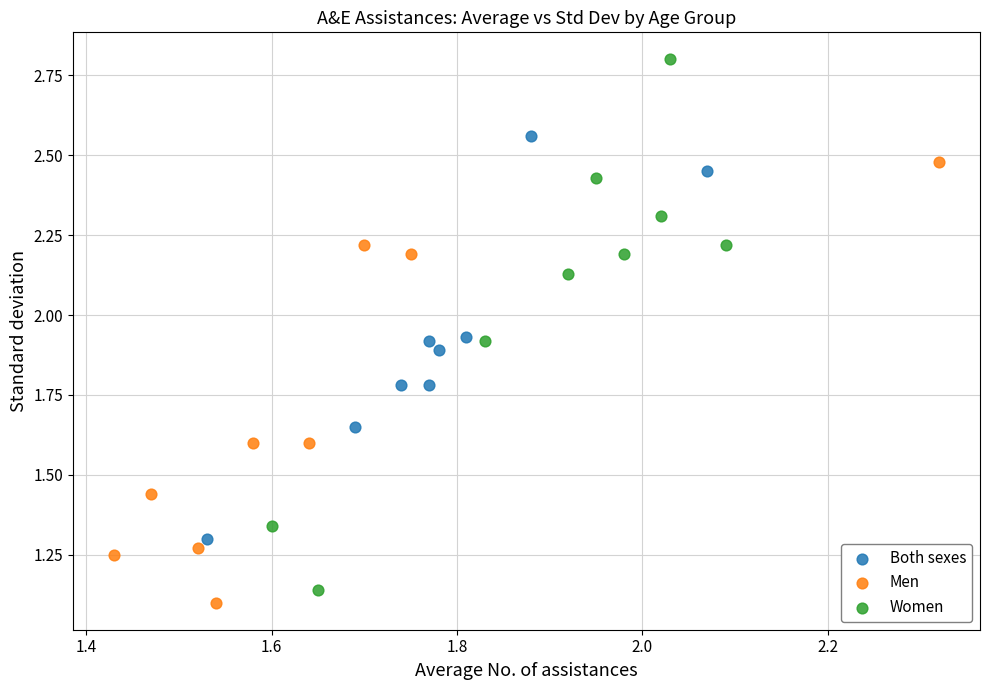

Which series has the widest spread of Y values?

Women